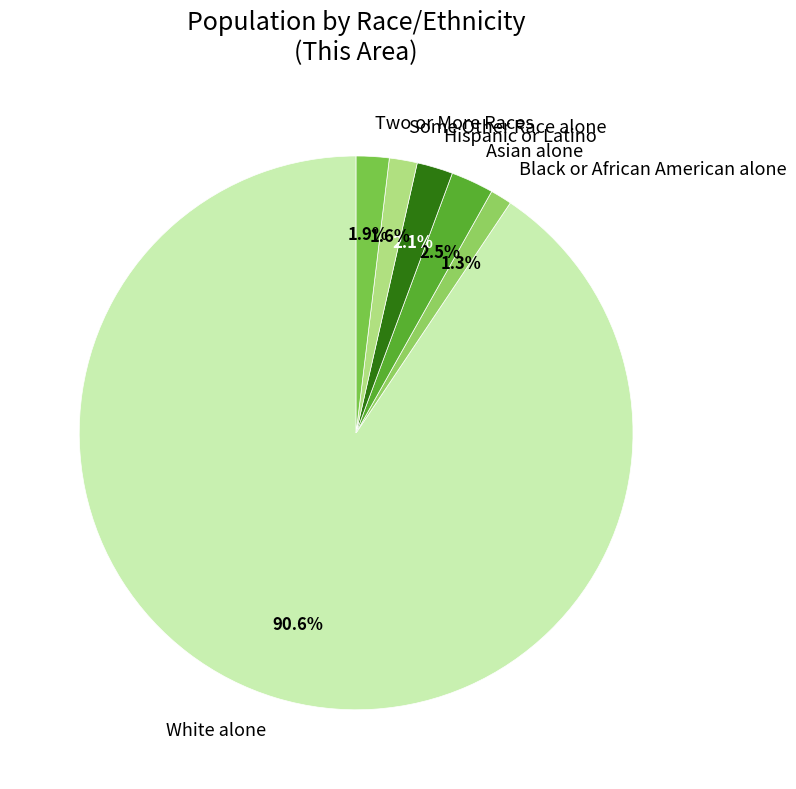

Does any single category account for the majority?

Yes